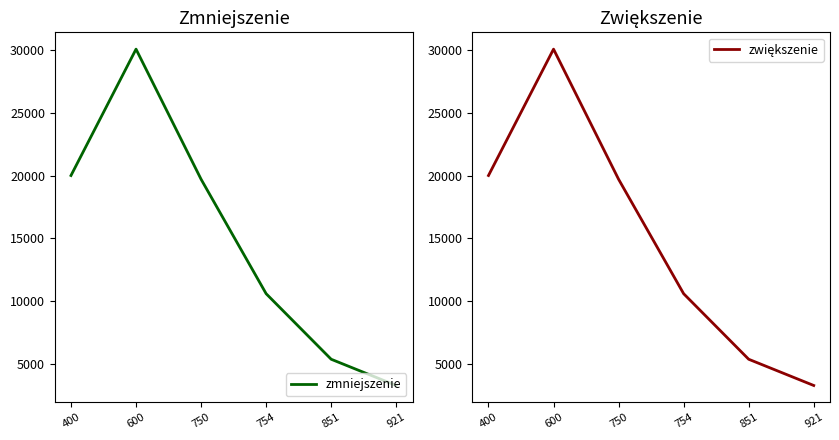

What is the difference between the maximum and minimum values in the zwiększenie series?

26750.0